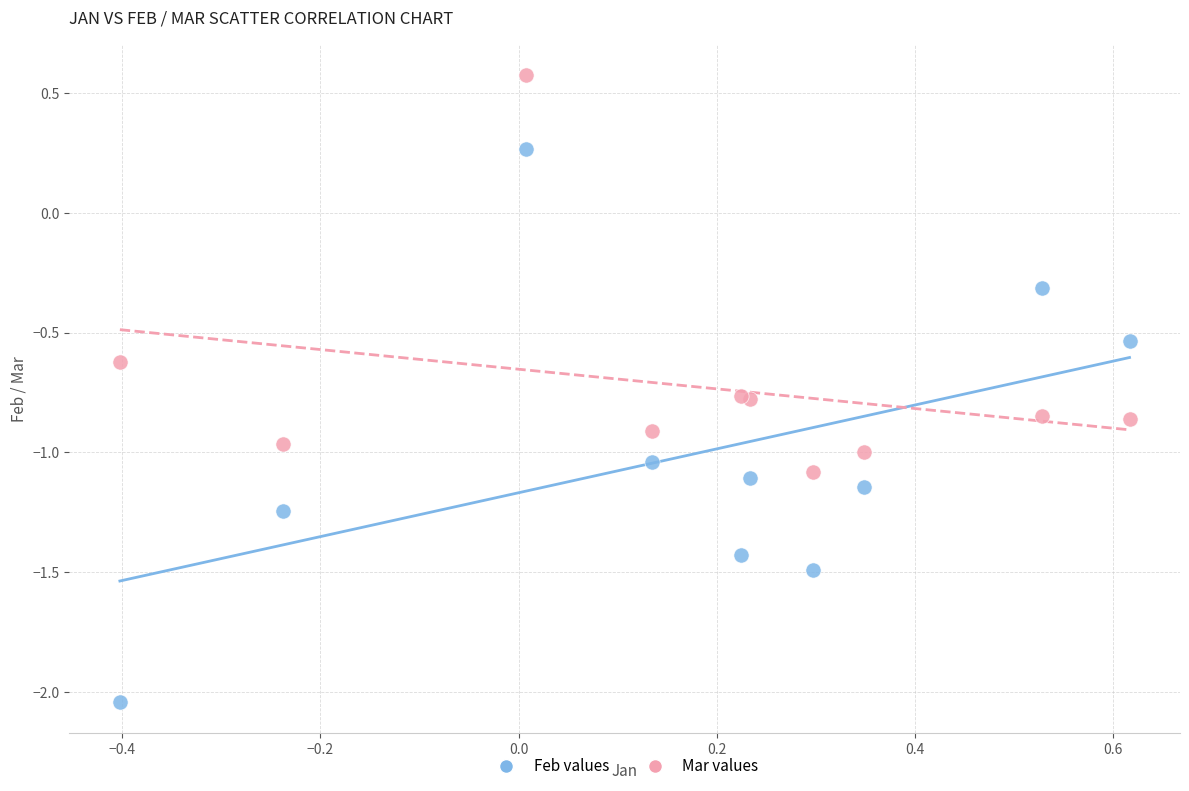

In the Mar values series, what Y value is closest to 0?

0.6